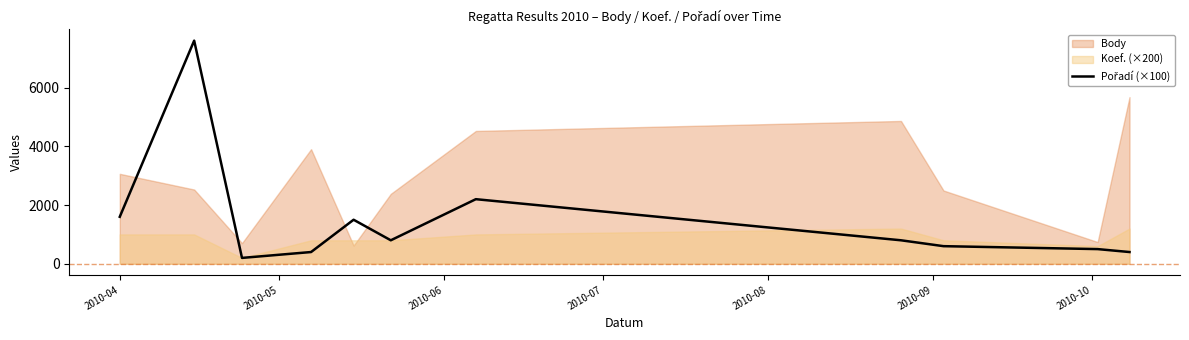

Reading left to right, extract all data points from this chart.

1600	7600	200	400	1500	800	2200	800	600	500	400